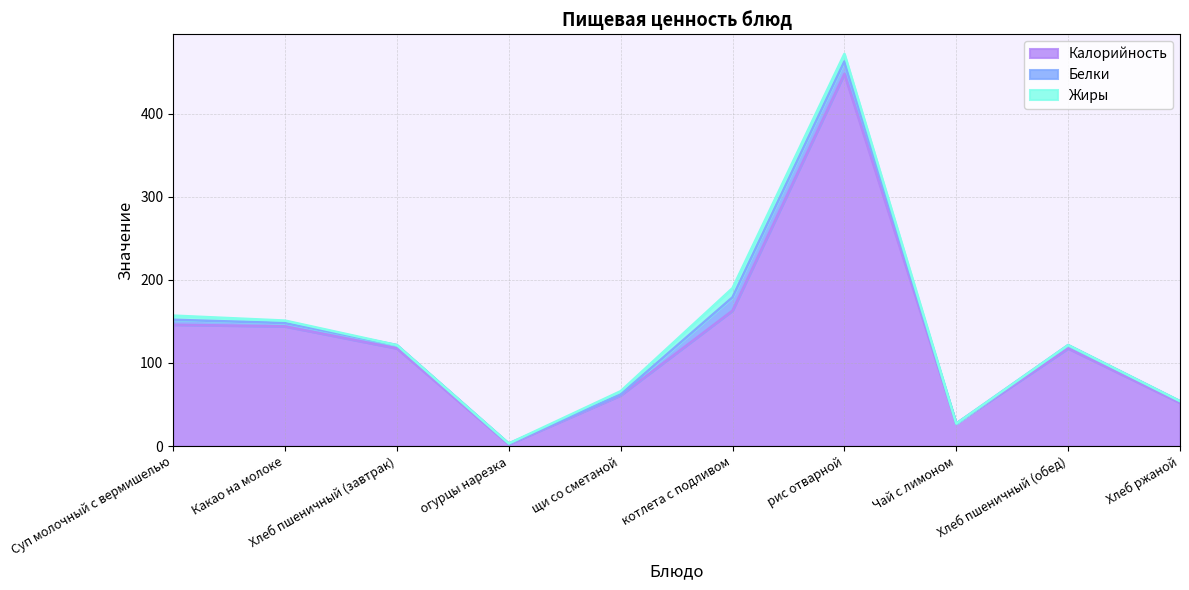

Read the Жиры value at Суп молочный с вермишелью.

5.0